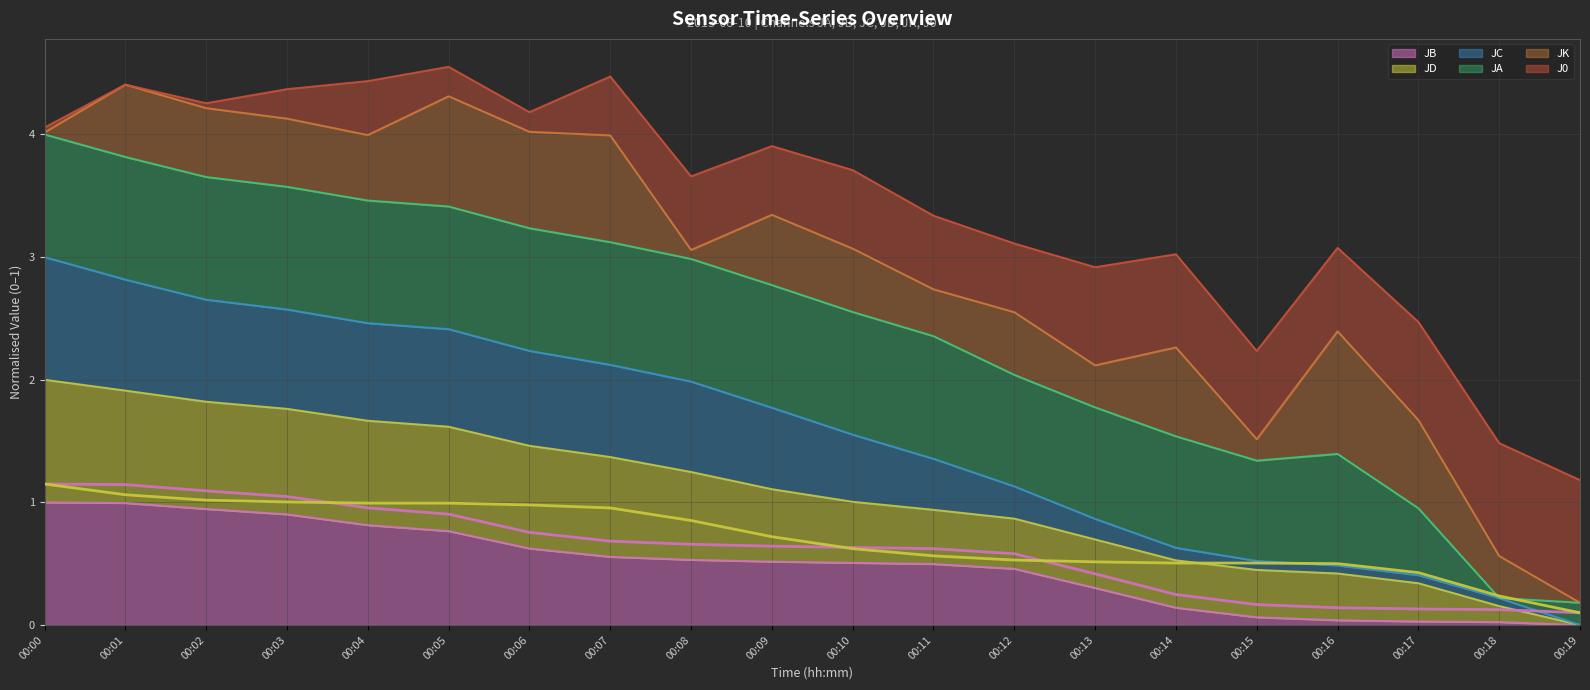

Is it true that JB equals 0.5 at 00:08?

True